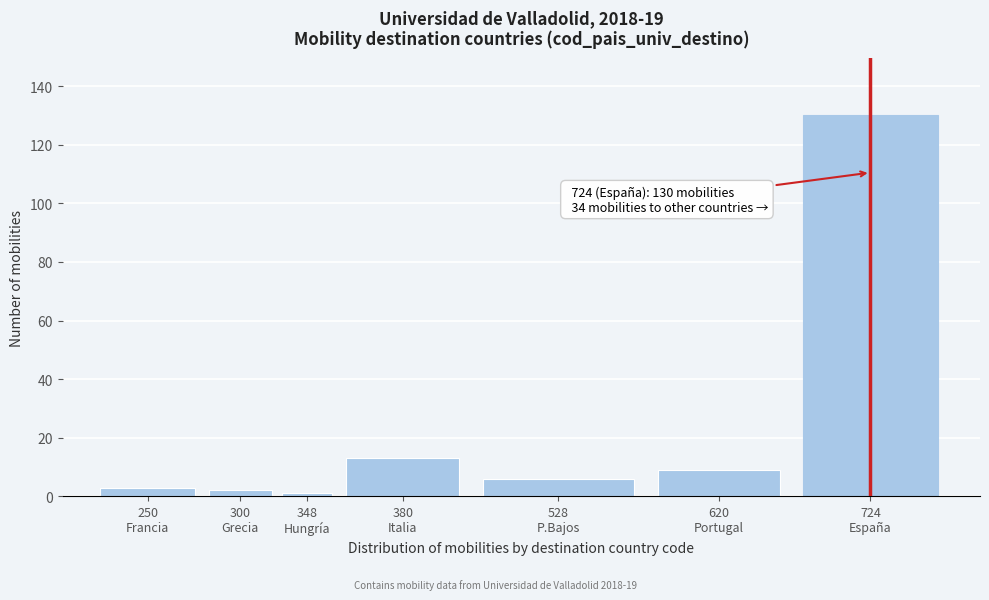

Reading left to right, extract all data points from this chart.

3	2	1	13	6	9	130